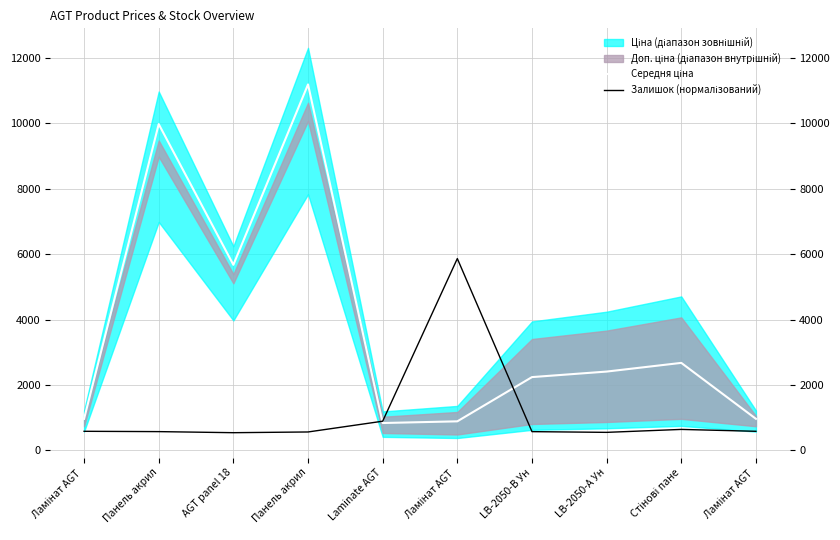

How many data points in Середня ціна are less than 2408?

5